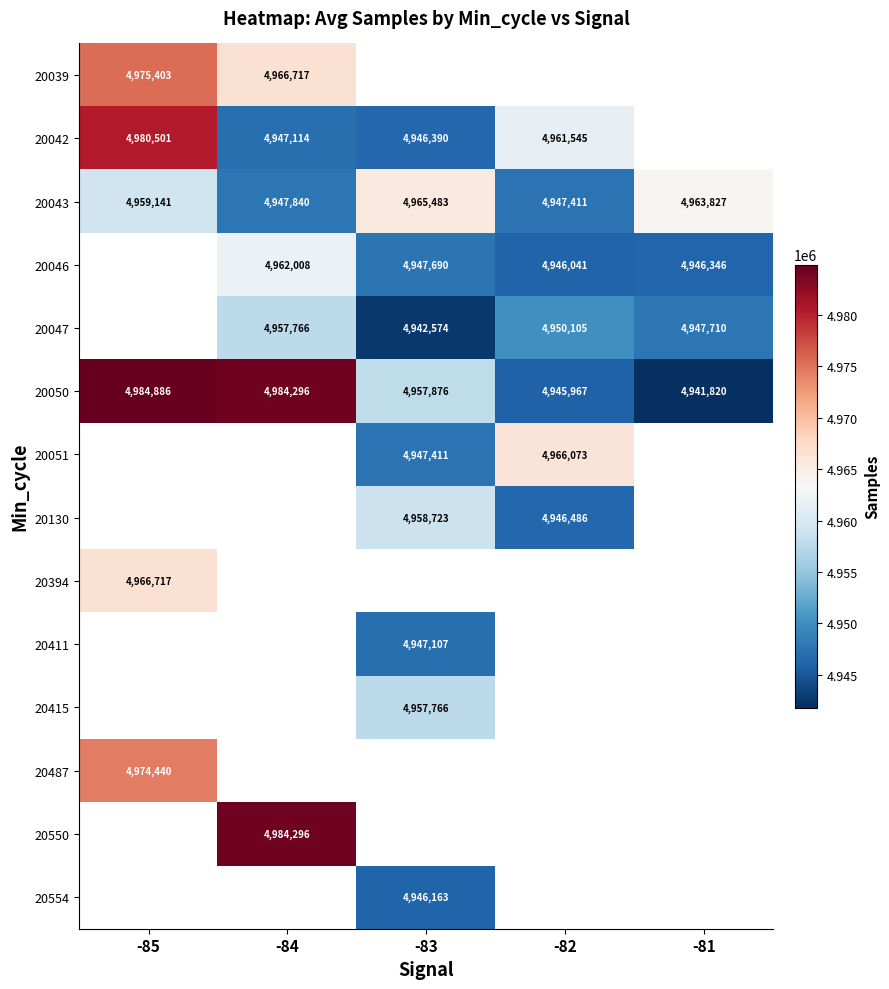

Which category has the highest value across all series?

-85